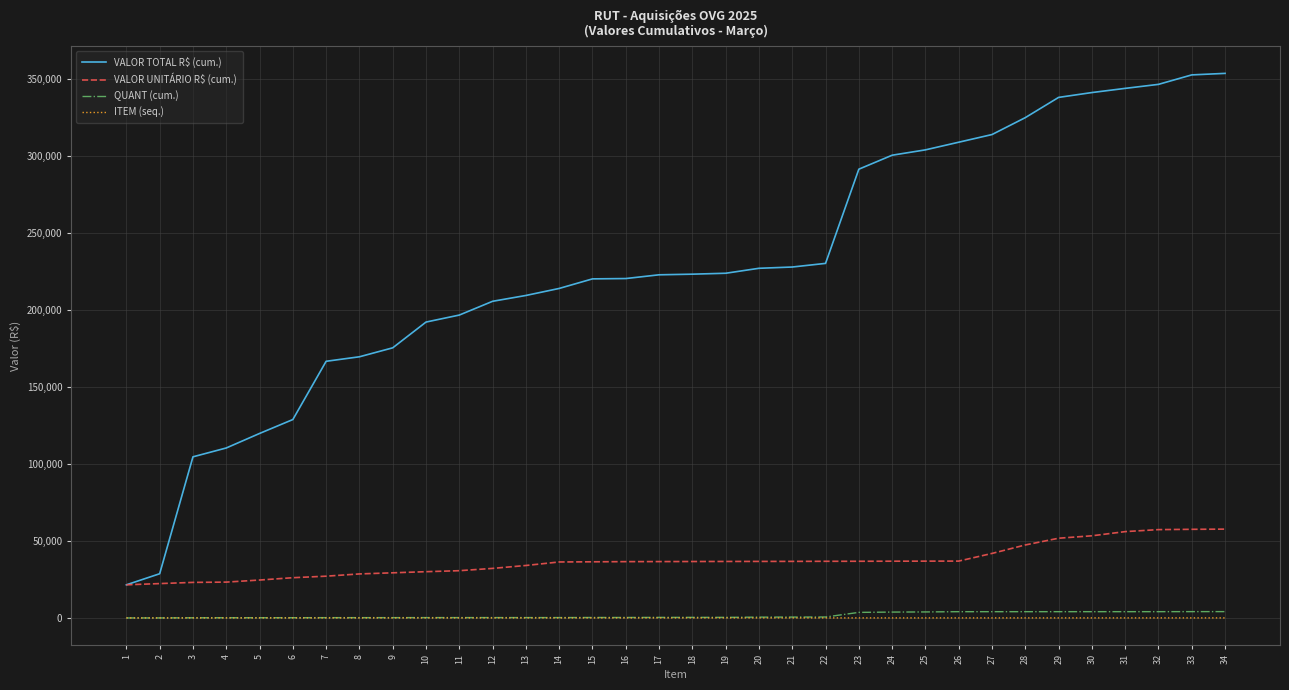

Between 22 and 28, which series saw the biggest shift?

VALOR TOTAL R$ (cum.)